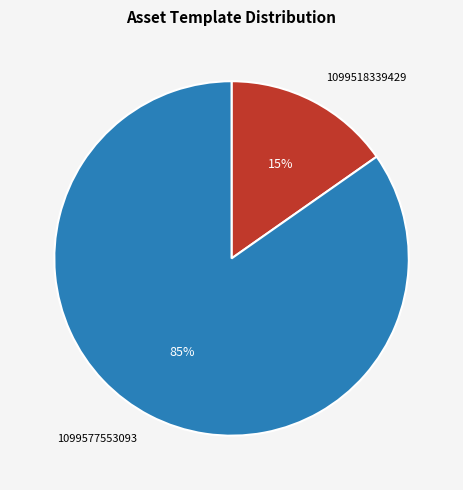

Which category accounts for the majority?

1099577553093